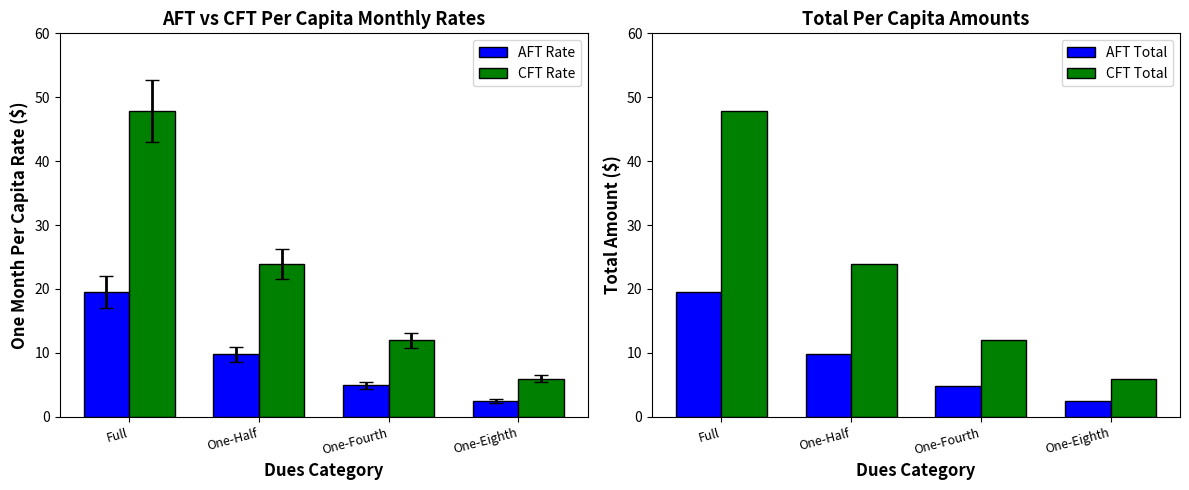

At which label is CFT Rate closest to 26?

One-Half